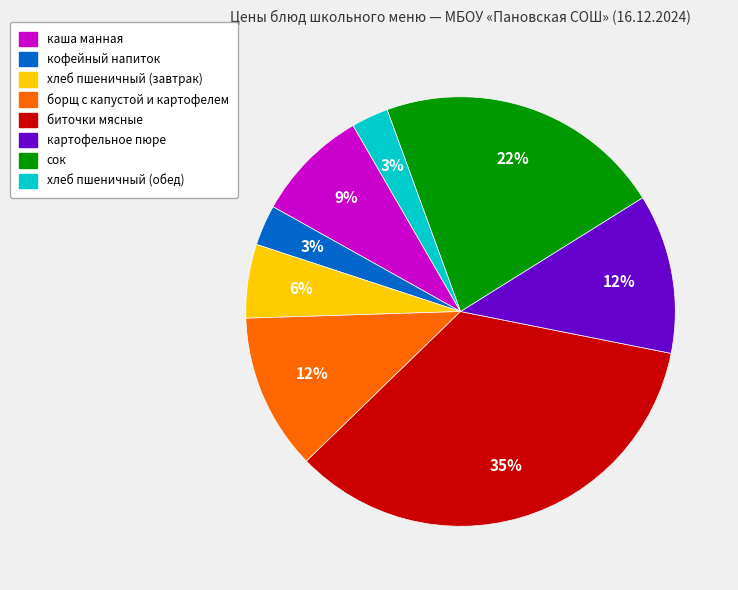

What is the largest slice in the pie chart?

биточки мясные